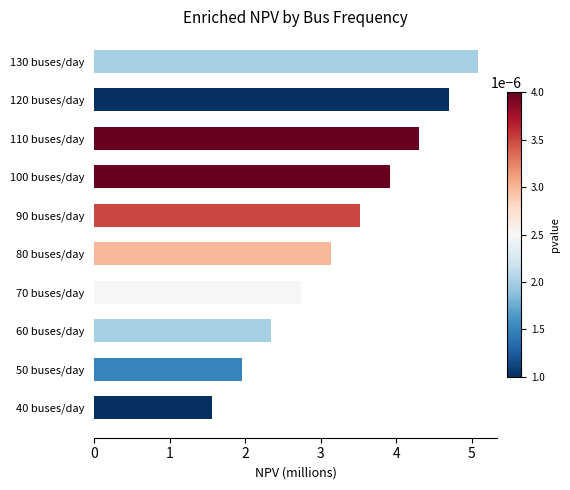

What is the change in value from 50 buses/day to 120 buses/day?

+2.7